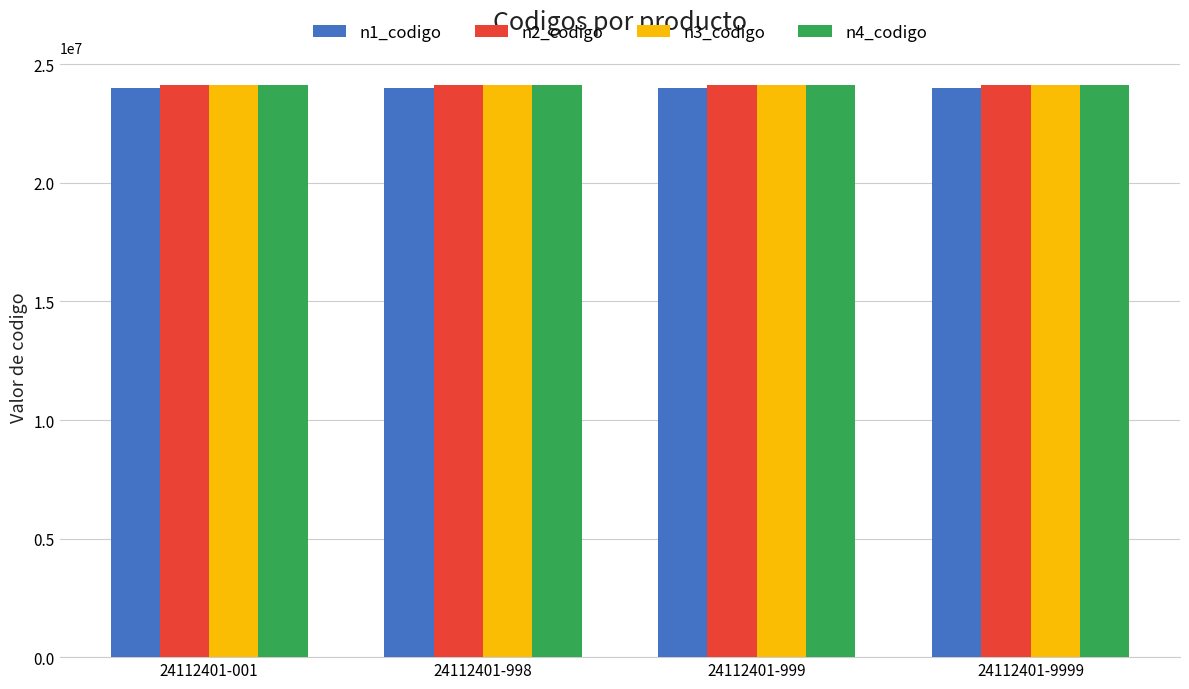

What is the total value across all series at 24112401-001?

96334801